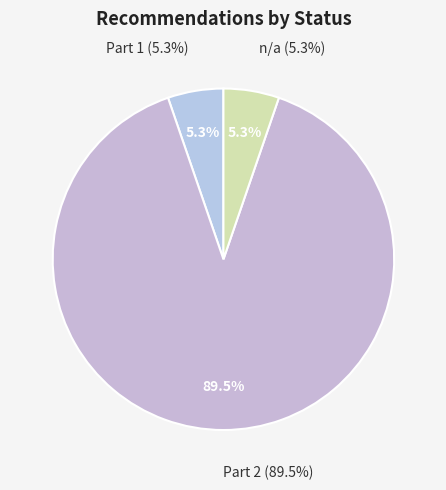

What is the majority slice?

Part 2